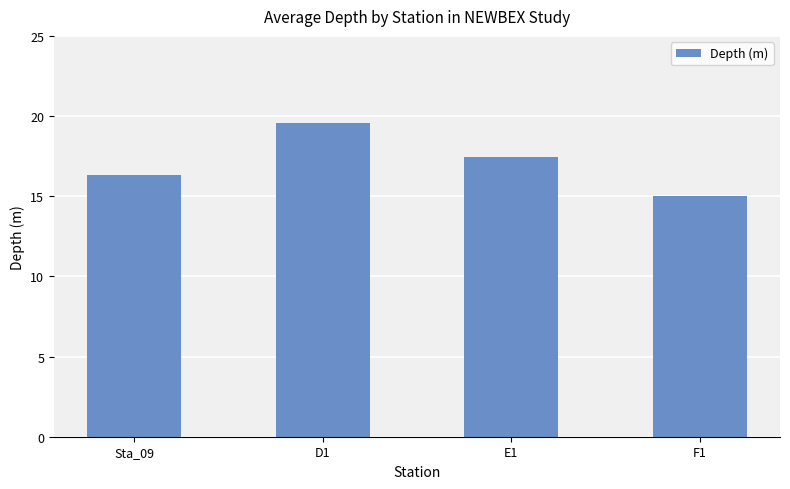

At which label is the value closest to 17?

E1